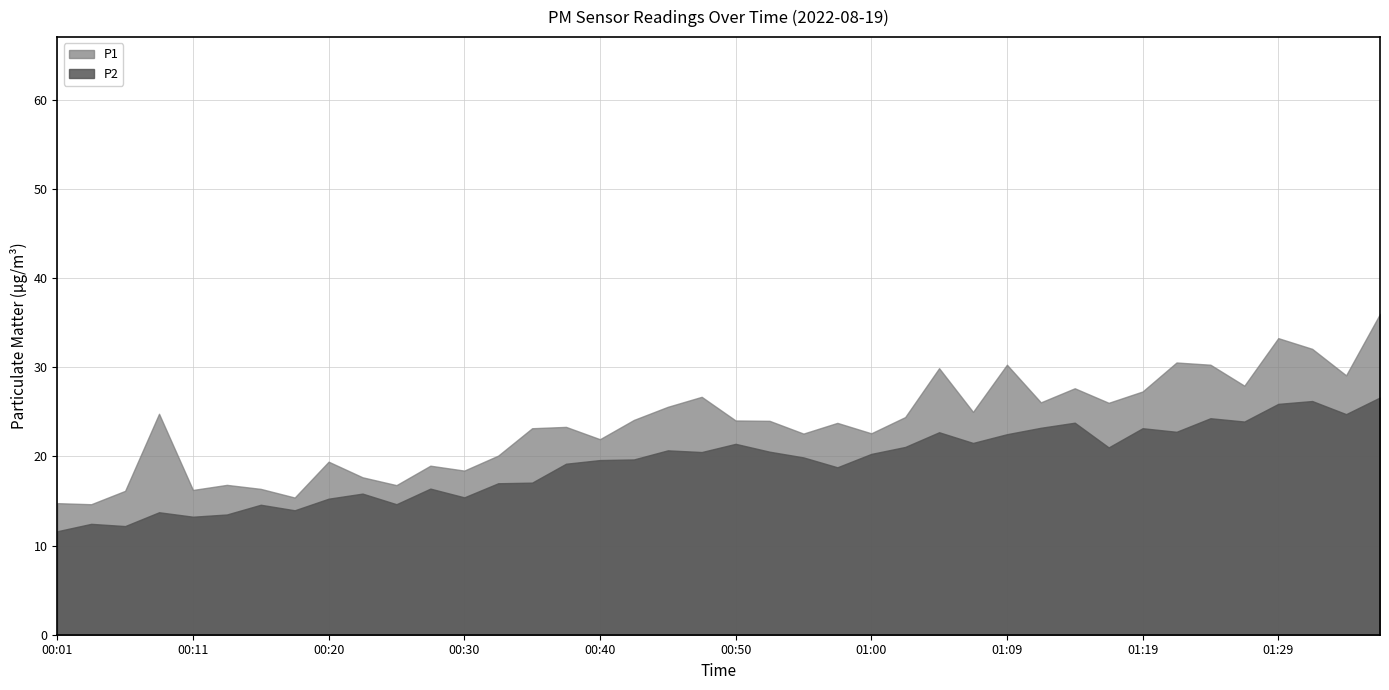

Is it true that P2 equals 11.4 at 00:28?

False